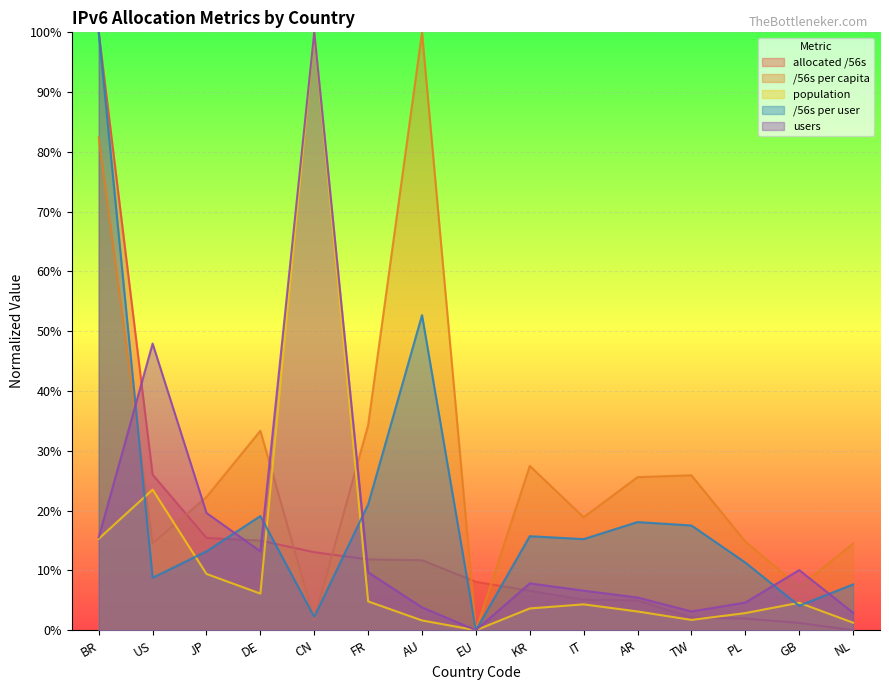

Between PL and EU, which is larger?

EU